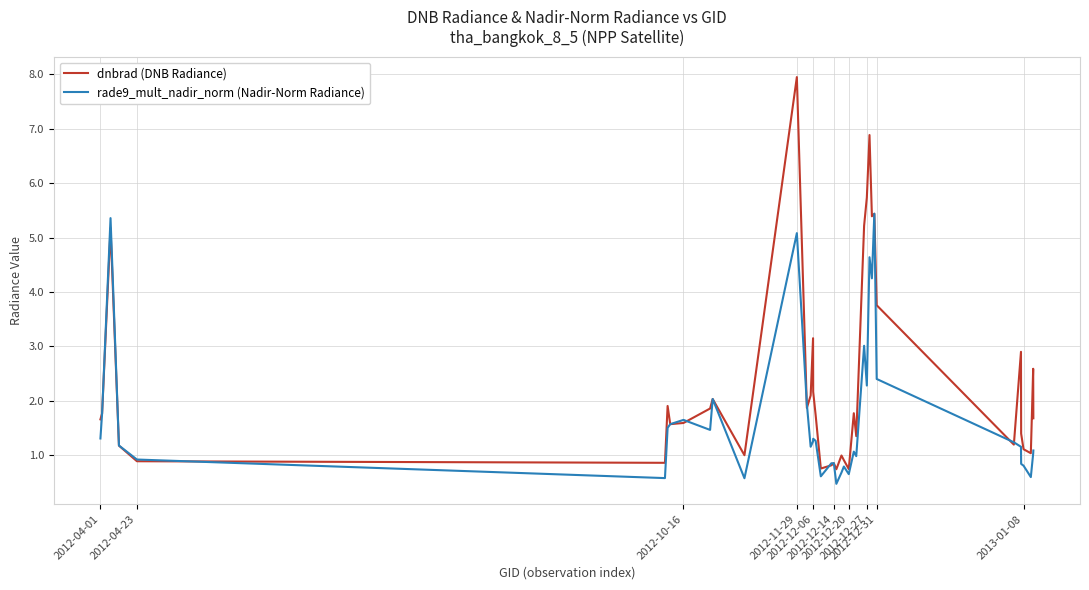

Which series has the widest spread of values?

dnbrad (DNB Radiance)